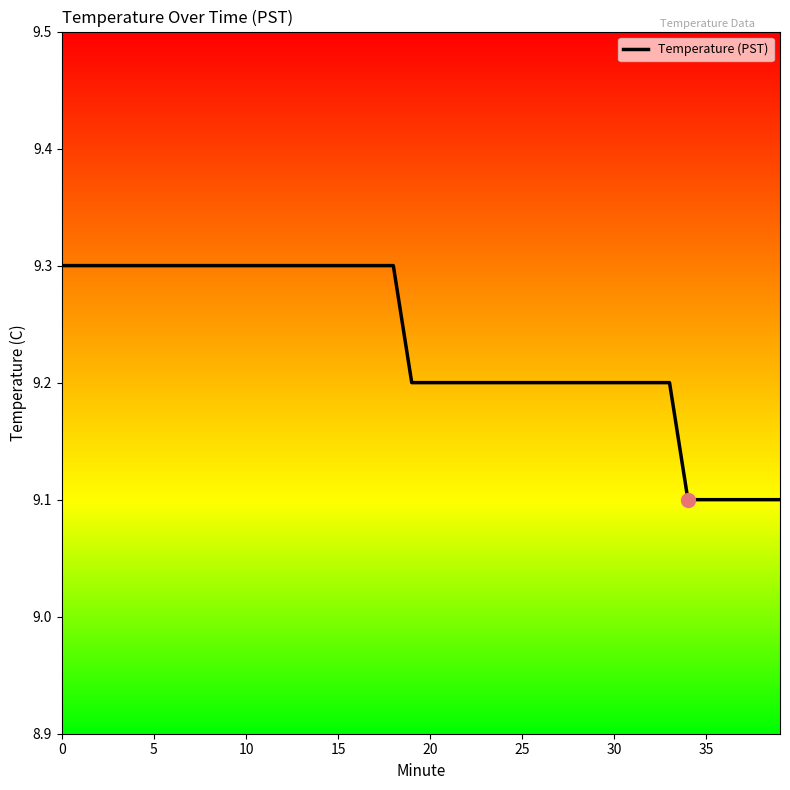

Reading left to right, list all the values displayed in this chart.

9.3	9.3	9.3	9.3	9.3	9.3	9.3	9.3	9.3	9.3	9.3	9.3	9.3	9.3	9.3	9.3	9.3	9.3	9.3	9.2	9.2	9.2	9.2	9.2	9.2	9.2	9.2	9.2	9.2	9.2	9.2	9.2	9.2	9.2	9.1	9.1	9.1	9.1	9.1	9.1